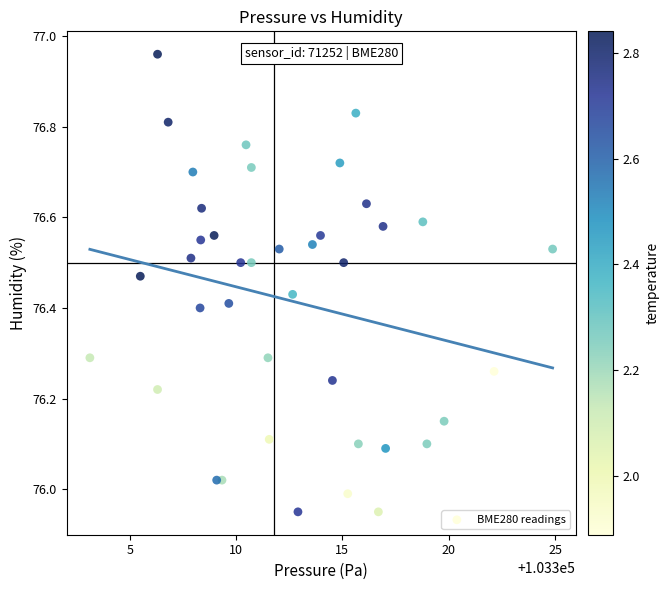

What is the range of X values (max minus min)?

21.8